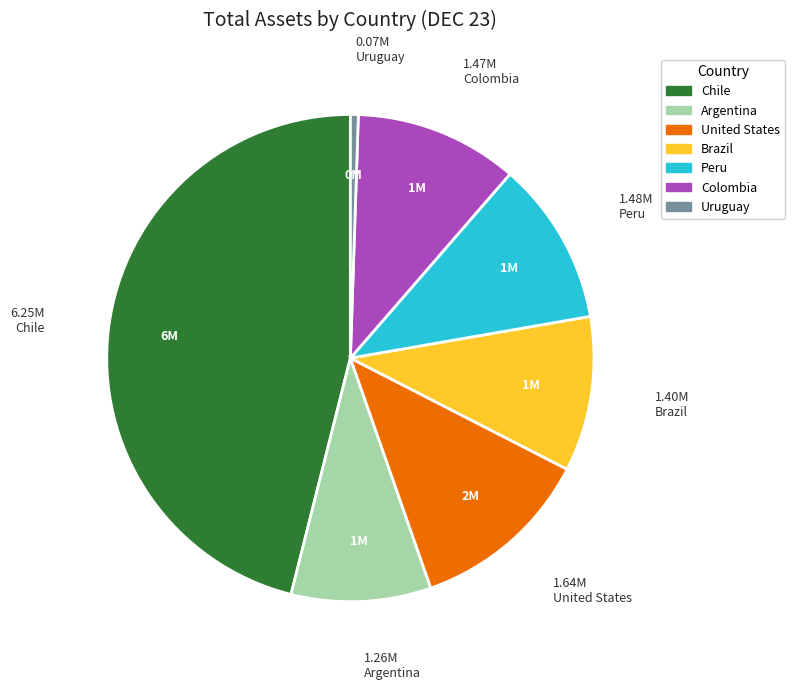

Does Colombia account for over 50% of the chart?

No